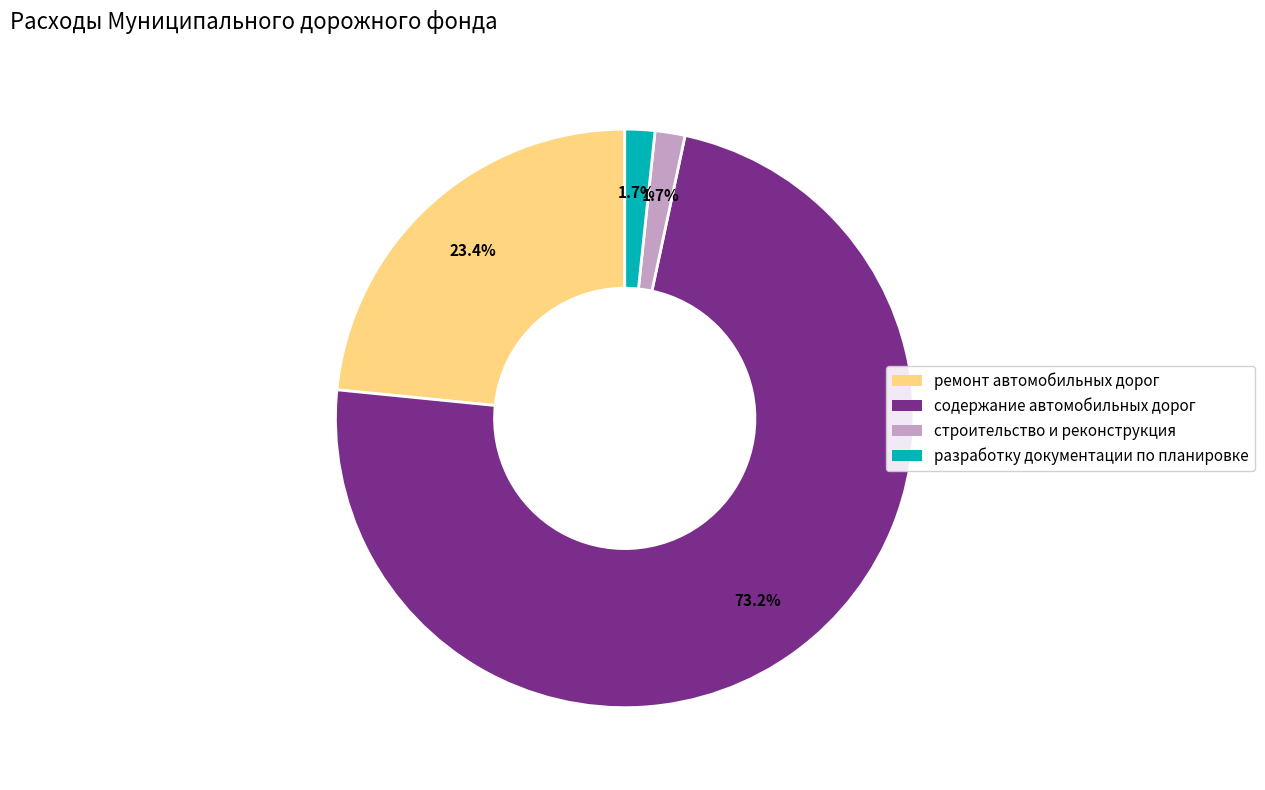

Does any single category account for the majority?

Yes